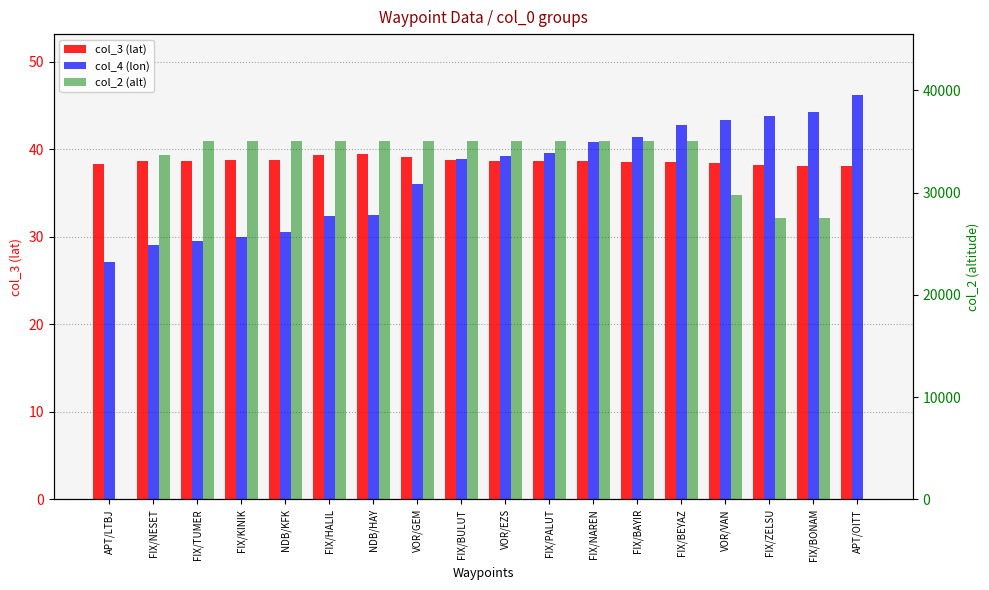

What are all the series names shown in the legend?

col_3 (lat), col_4 (lon), col_2 (alt)